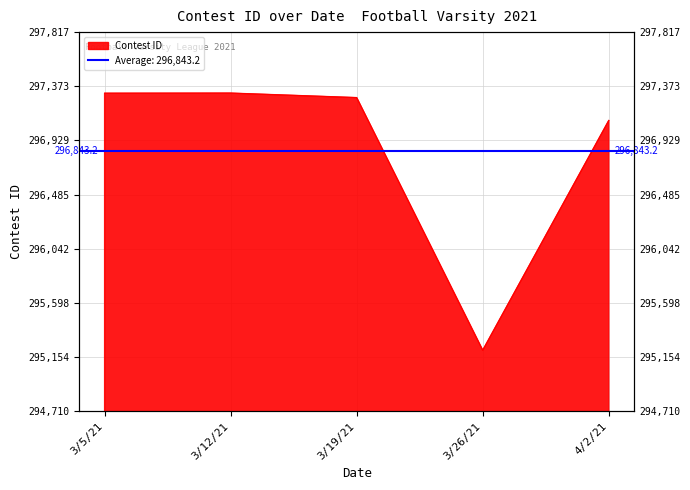

True or false: the data shows 297316 at 3/5/21.

True